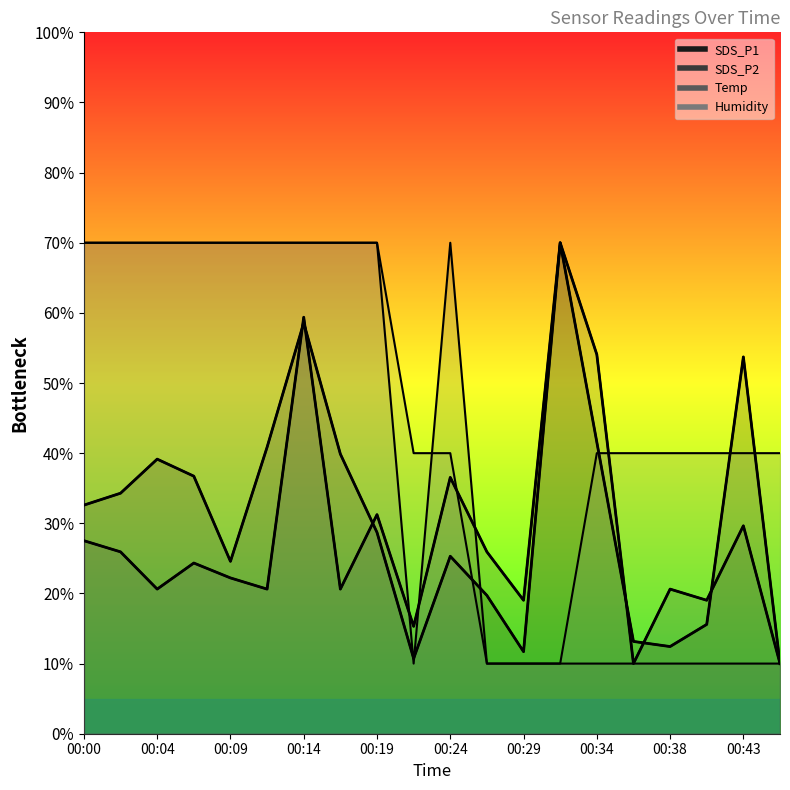

List the labels in order of Humidity value, largest first.

00:00, 00:02, 00:04, 00:07, 00:09, 00:12, 00:14, 00:17, 00:19, 00:21, 00:24, 00:34, 00:36, 00:38, 00:41, 00:43, 00:46, 00:26, 00:29, 00:31